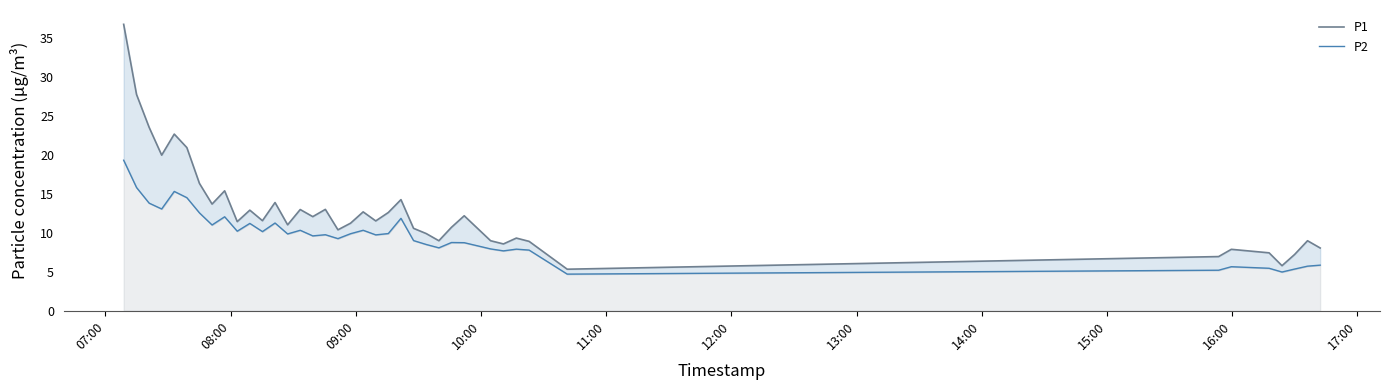

At which label does P1 first exceed 11?

07:00